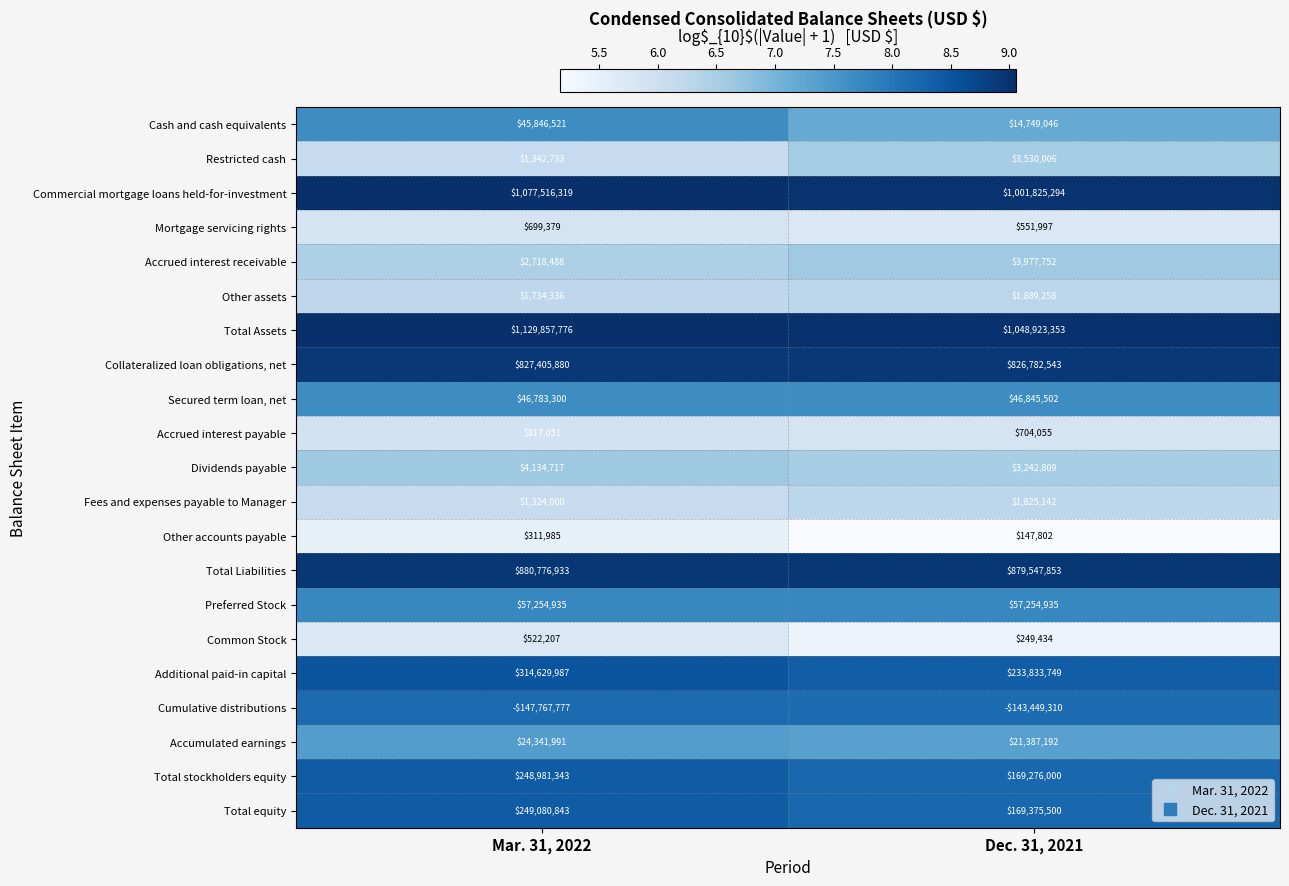

What is the highest value of the Secured term loan, net series?

46845502